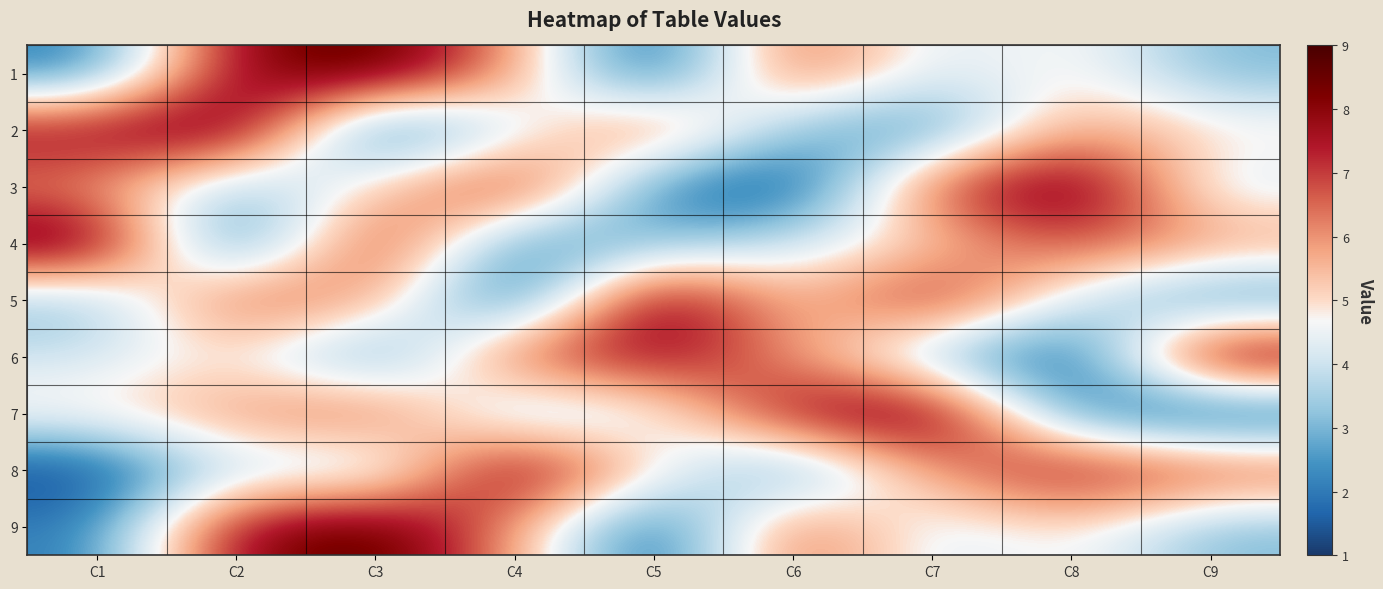

Reading left to right, extract all data points from this chart.

1: C1=2	C2=8	C3=9	C4=6	C5=1	C6=7	C7=4	C8=5	C9=3
2: C1=8	C2=9	C3=1	C4=4	C5=7	C6=3	C7=2	C8=6	C9=5
3: C1=6	C2=3	C3=5	C4=8	C5=2	C6=1	C7=7	C8=9	C9=4
4: C1=9	C2=1	C3=8	C4=2	C5=3	C6=4	C7=5	C8=7	C9=6
5: C1=3	C2=7	C3=6	C4=1	C5=9	C6=5	C7=8	C8=4	C9=2
6: C1=4	C2=5	C3=2	C4=7	C5=8	C6=6	C7=3	C8=1	C9=9
7: C1=5	C2=6	C3=7	C4=3	C5=4	C6=8	C7=9	C8=2	C9=1
8: C1=1	C2=4	C3=3	C4=9	C5=5	C6=2	C7=6	C8=8	C9=7
9: C1=2	C2=8	C3=9	C4=6	C5=1	C6=7	C7=4	C8=5	C9=3